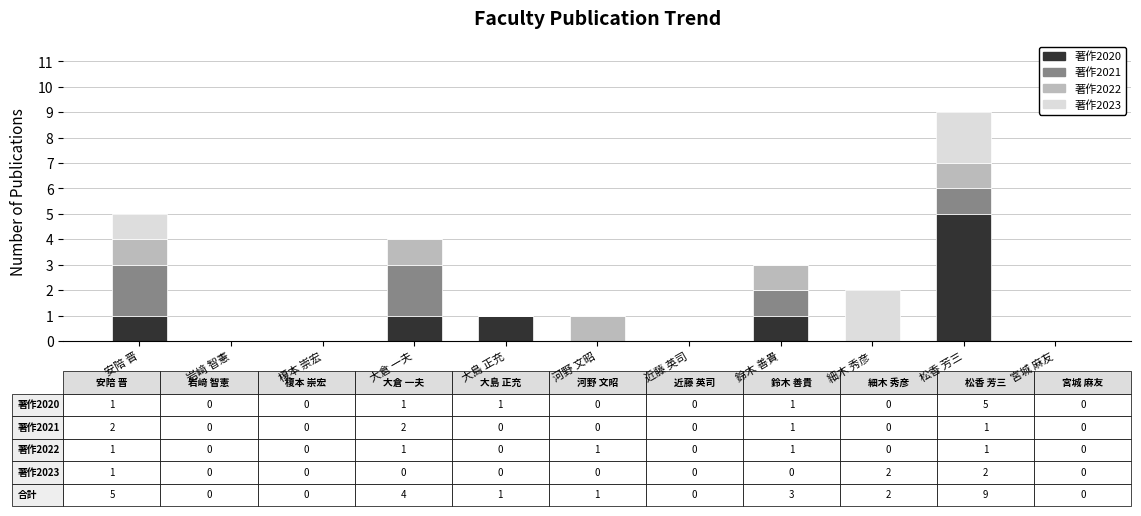

What is the total value across all series at 松香 芳三?

9